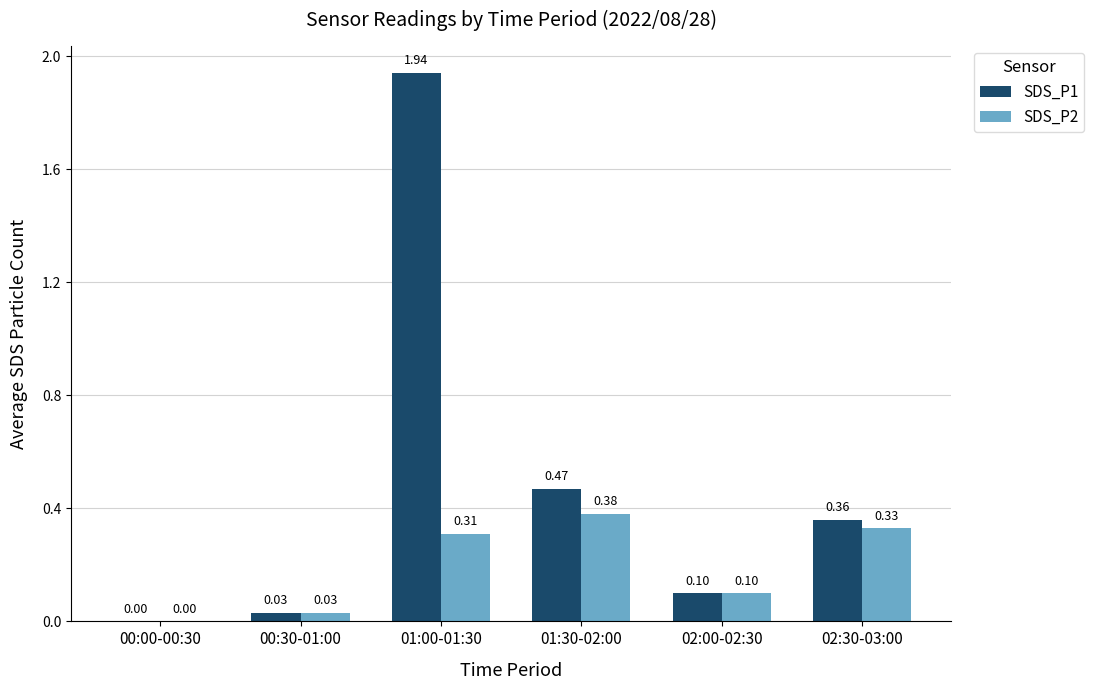

At which category is the sum across all series the highest?

01:00-01:30